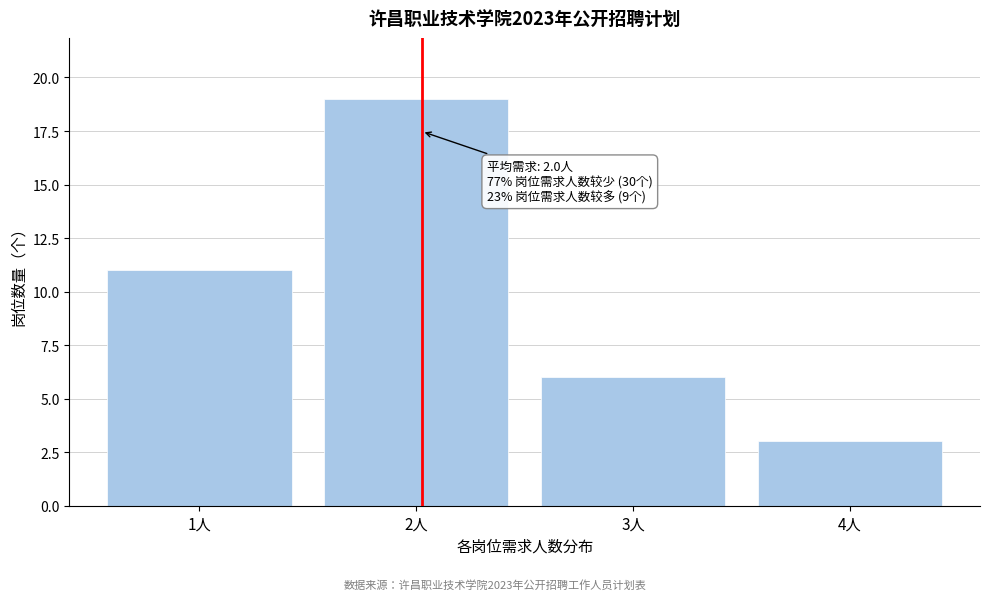

Reading left to right, extract all data points from this chart.

1人=11	2人=19	3人=6	4人=3